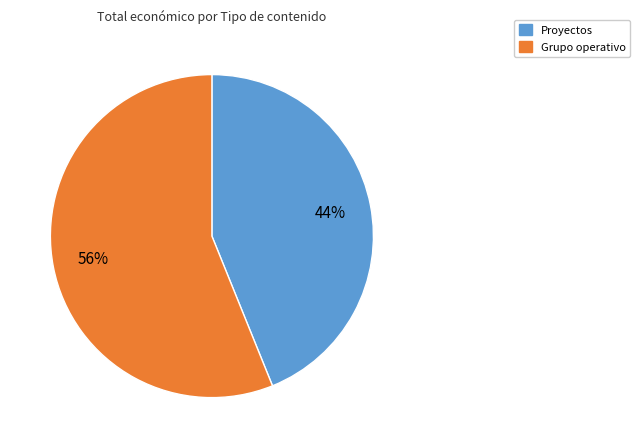

To the nearest percent, what is the difference between the largest and smallest slice percentages?

12%